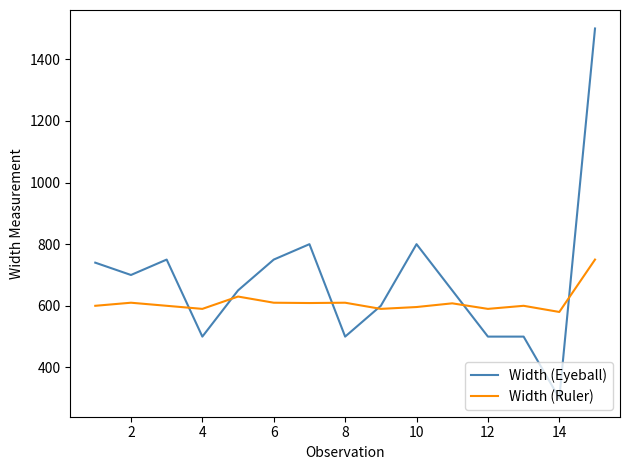

Which series has the largest total across all categories?

Width (Eyeball)